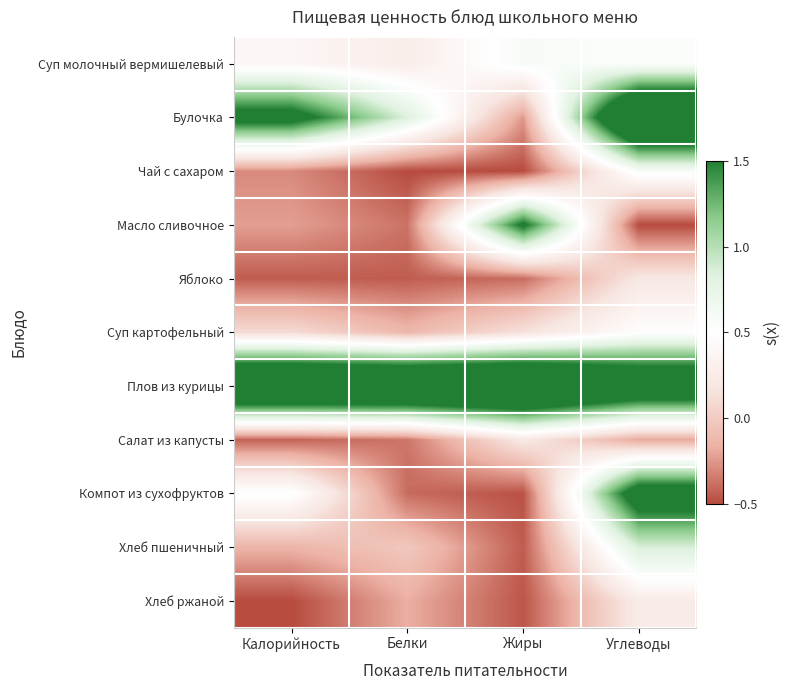

At how many categories does at least one series exceed 2?

4